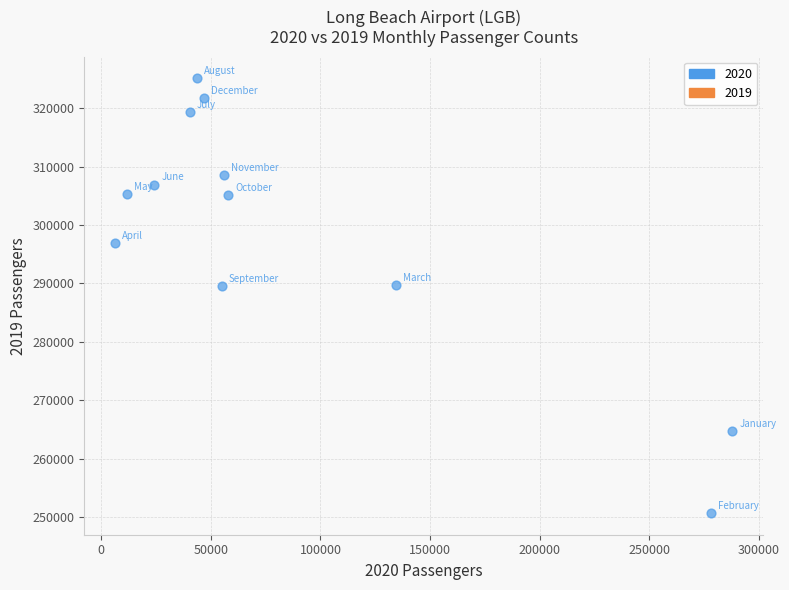

What is the range of Y values (max minus min)?

74406